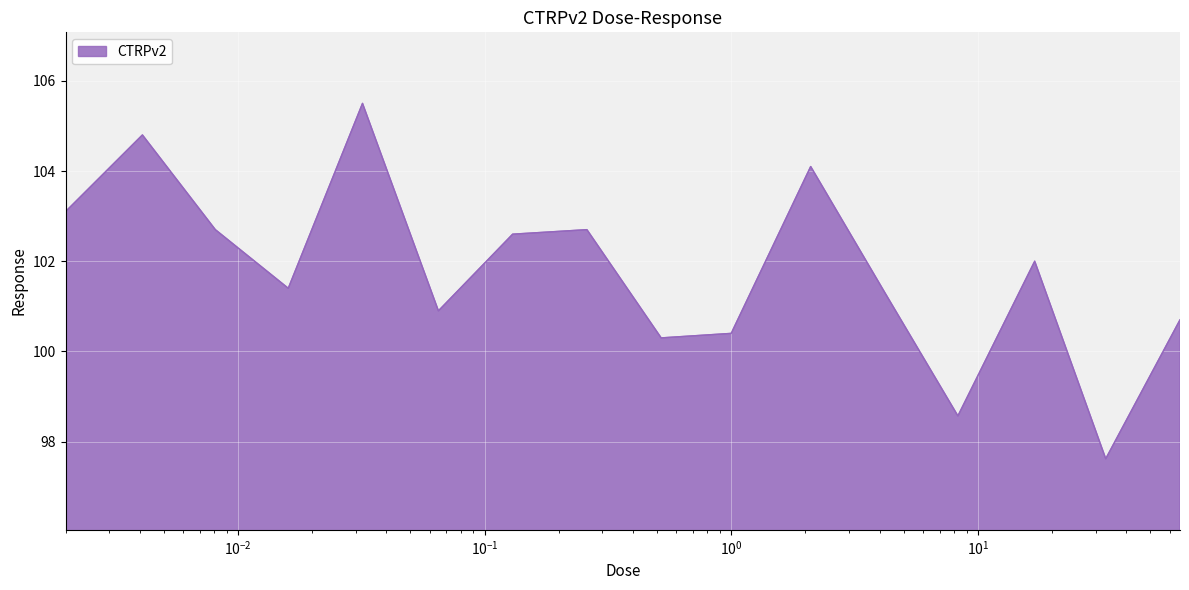

What is the maximum value shown in the chart?

105.5